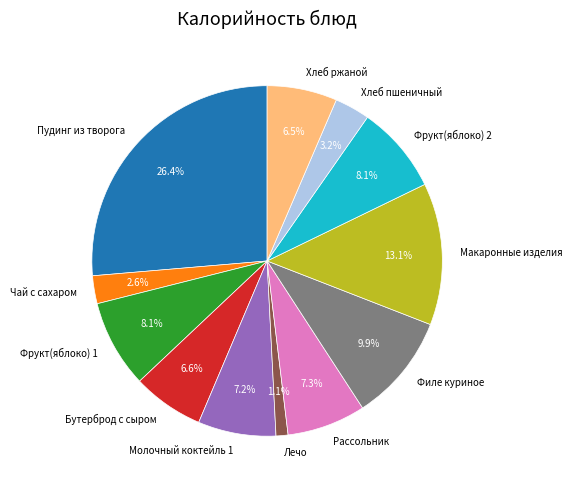

Does any single category account for the majority?

No